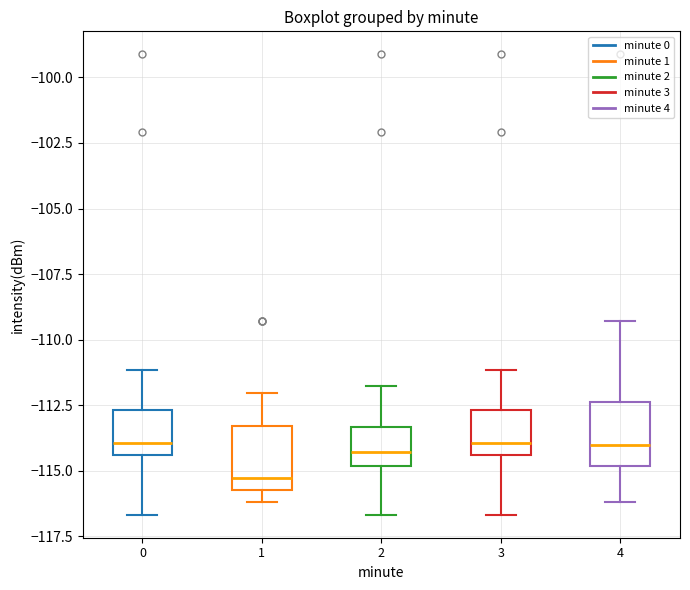

Reading left to right, transcribe this box plot: for each box, give where its median line is, the range the box spans, and where its two whiskers end, as read against the y-axis. The values are not printed on the chart, so give them approximately, as read against the axis.

0: median -114.0, box -114.5 to -112.5, whiskers -116.5 to -111.0
1: median -115.5 (just above the box's lower edge), box -115.5 to -113.5, whiskers -116.0 to -112.0
2: median -114.5, box -115.0 to -113.5, whiskers -116.5 to -112.0
3: median -114.0, box -114.5 to -112.5, whiskers -116.5 to -111.0
4: median -114.0, box -115.0 to -112.5, whiskers -116.0 to -109.5